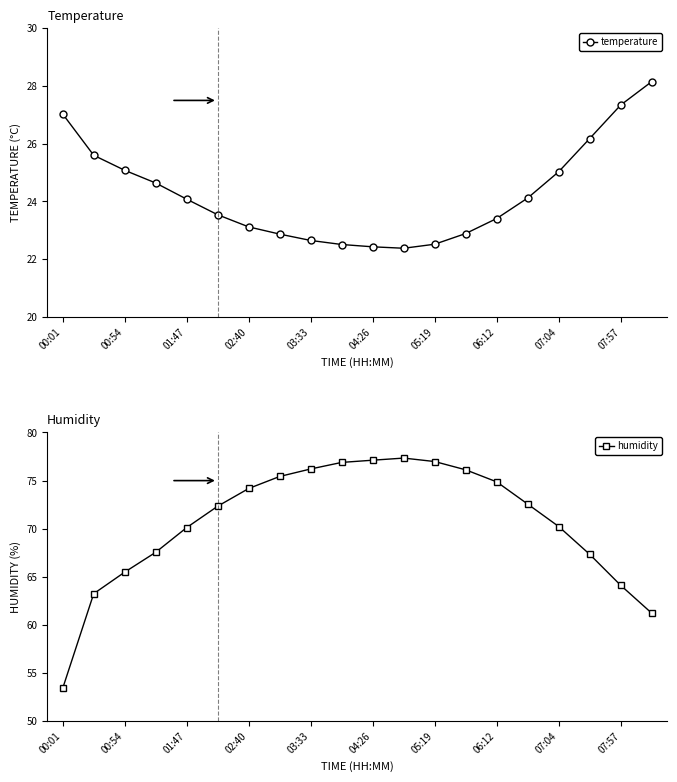

Is it true that humidity equals 24.4 at 01:47?

False